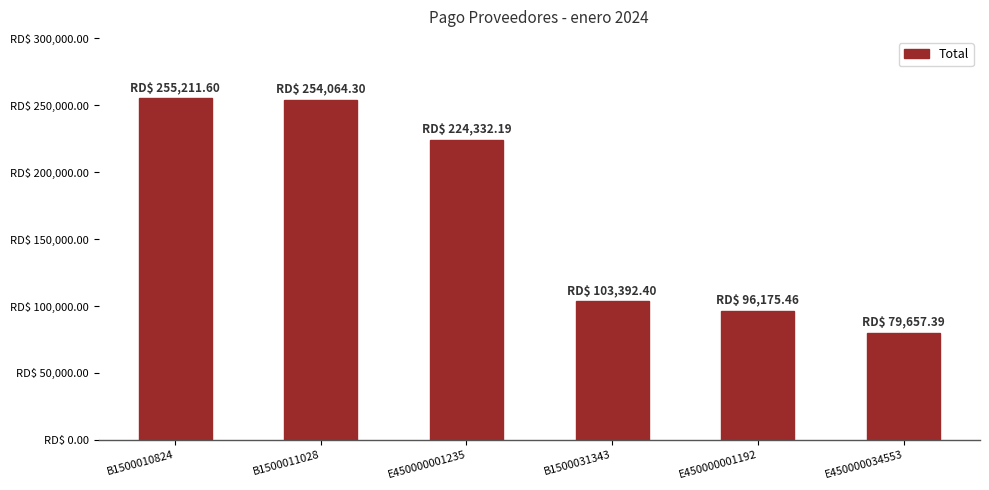

What is the approximate value at E450000034553?

79657.4